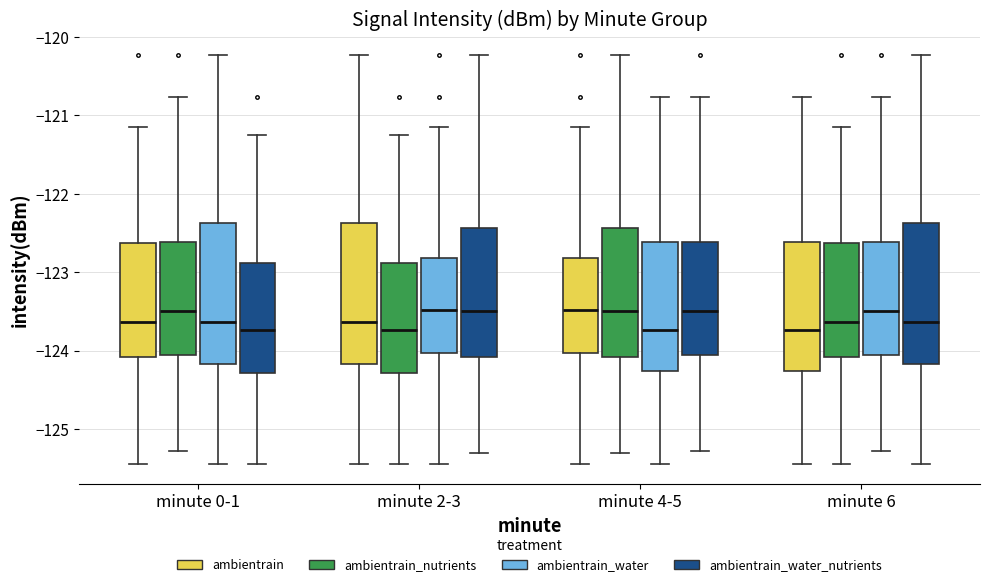

Reading left to right, transcribe this box plot: for each box, give where its median line is, the range the box spans, and where its two whiskers end, as read against the y-axis. The values are not printed on the chart, so give them approximately, as read against the axis.

minute 0-1 (ambientrain): median -123.6, box -124.1 to -122.6, whiskers -125.4 to -121.1
minute 0-1 (ambientrain_nutrients): median -123.5, box -124.1 to -122.6, whiskers -125.3 to -120.8
minute 0-1 (ambientrain_water): median -123.6, box -124.2 to -122.4, whiskers -125.4 to -120.2
minute 0-1 (ambientrain_water_nutrients): median -123.7, box -124.3 to -122.9, whiskers -125.4 to -121.3
minute 2-3 (ambientrain): median -123.6, box -124.2 to -122.4, whiskers -125.4 to -120.2
minute 2-3 (ambientrain_nutrients): median -123.7, box -124.3 to -122.9, whiskers -125.4 to -121.3
minute 2-3 (ambientrain_water): median -123.5, box -124.0 to -122.8, whiskers -125.4 to -121.1
minute 2-3 (ambientrain_water_nutrients): median -123.5, box -124.1 to -122.4, whiskers -125.3 to -120.2
minute 4-5 (ambientrain): median -123.5, box -124.0 to -122.8, whiskers -125.4 to -121.1
minute 4-5 (ambientrain_nutrients): median -123.5, box -124.1 to -122.4, whiskers -125.3 to -120.2
minute 4-5 (ambientrain_water): median -123.7, box -124.3 to -122.6, whiskers -125.4 to -120.8
minute 4-5 (ambientrain_water_nutrients): median -123.5, box -124.1 to -122.6, whiskers -125.3 to -120.8
minute 6 (ambientrain): median -123.7, box -124.3 to -122.6, whiskers -125.4 to -120.8
minute 6 (ambientrain_nutrients): median -123.6, box -124.1 to -122.6, whiskers -125.4 to -121.1
minute 6 (ambientrain_water): median -123.5, box -124.1 to -122.6, whiskers -125.3 to -120.8
minute 6 (ambientrain_water_nutrients): median -123.6, box -124.2 to -122.4, whiskers -125.4 to -120.2